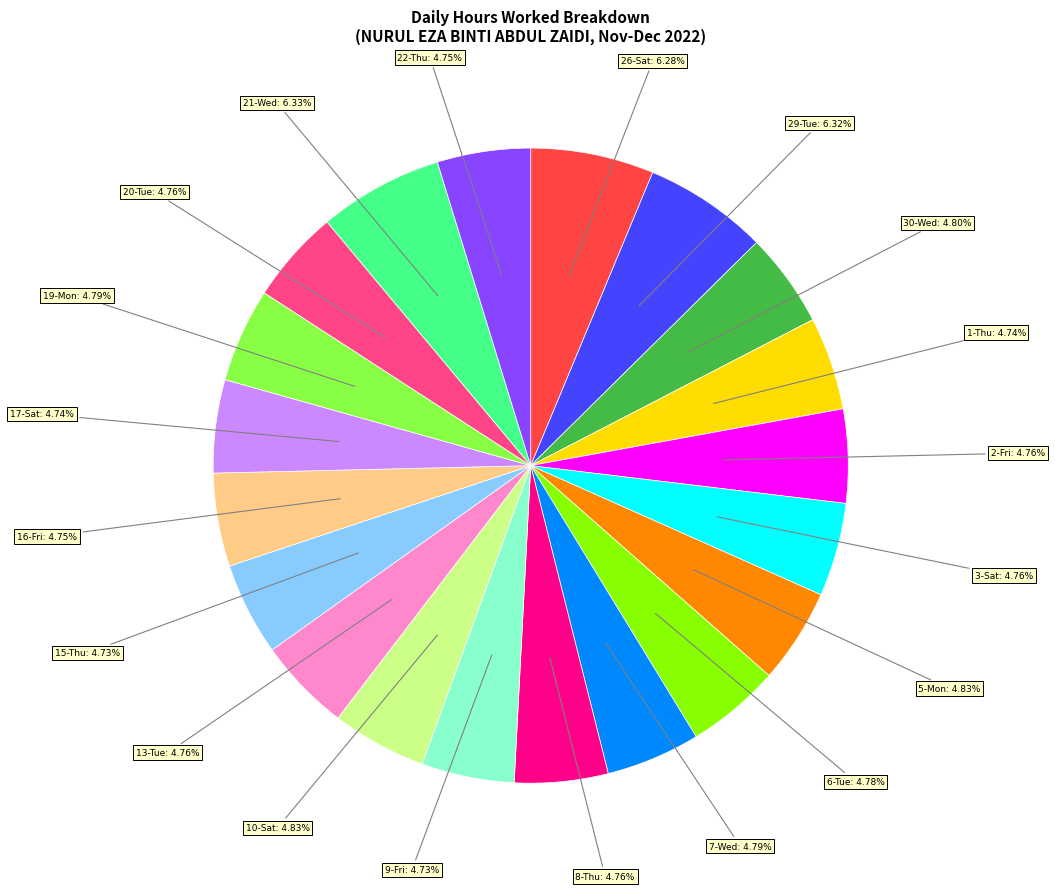

Is there any slice that represents more than half of the pie?

No